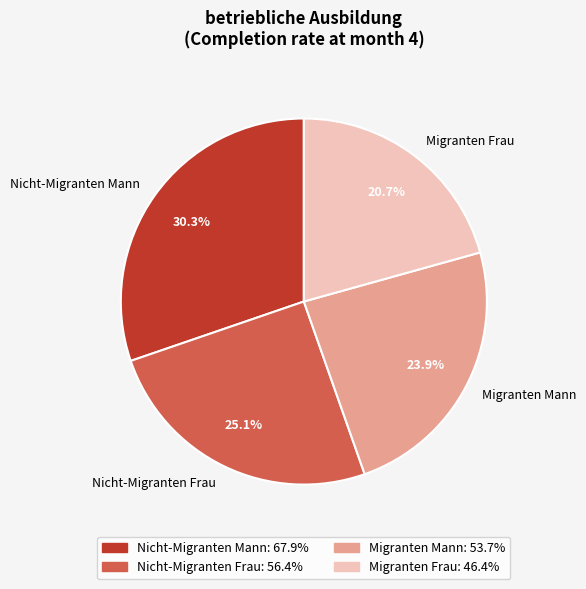

Approximately how many times larger is the value at Migranten Mann compared to Nicht-Migranten Mann?

0.8